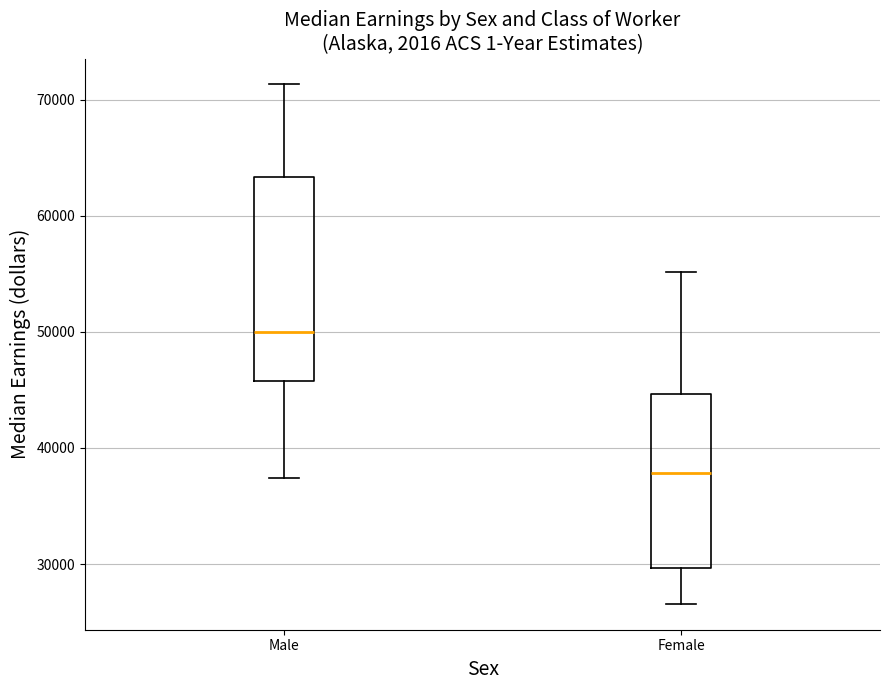

Which box is the tallest, from its lower edge to its upper edge?

Male